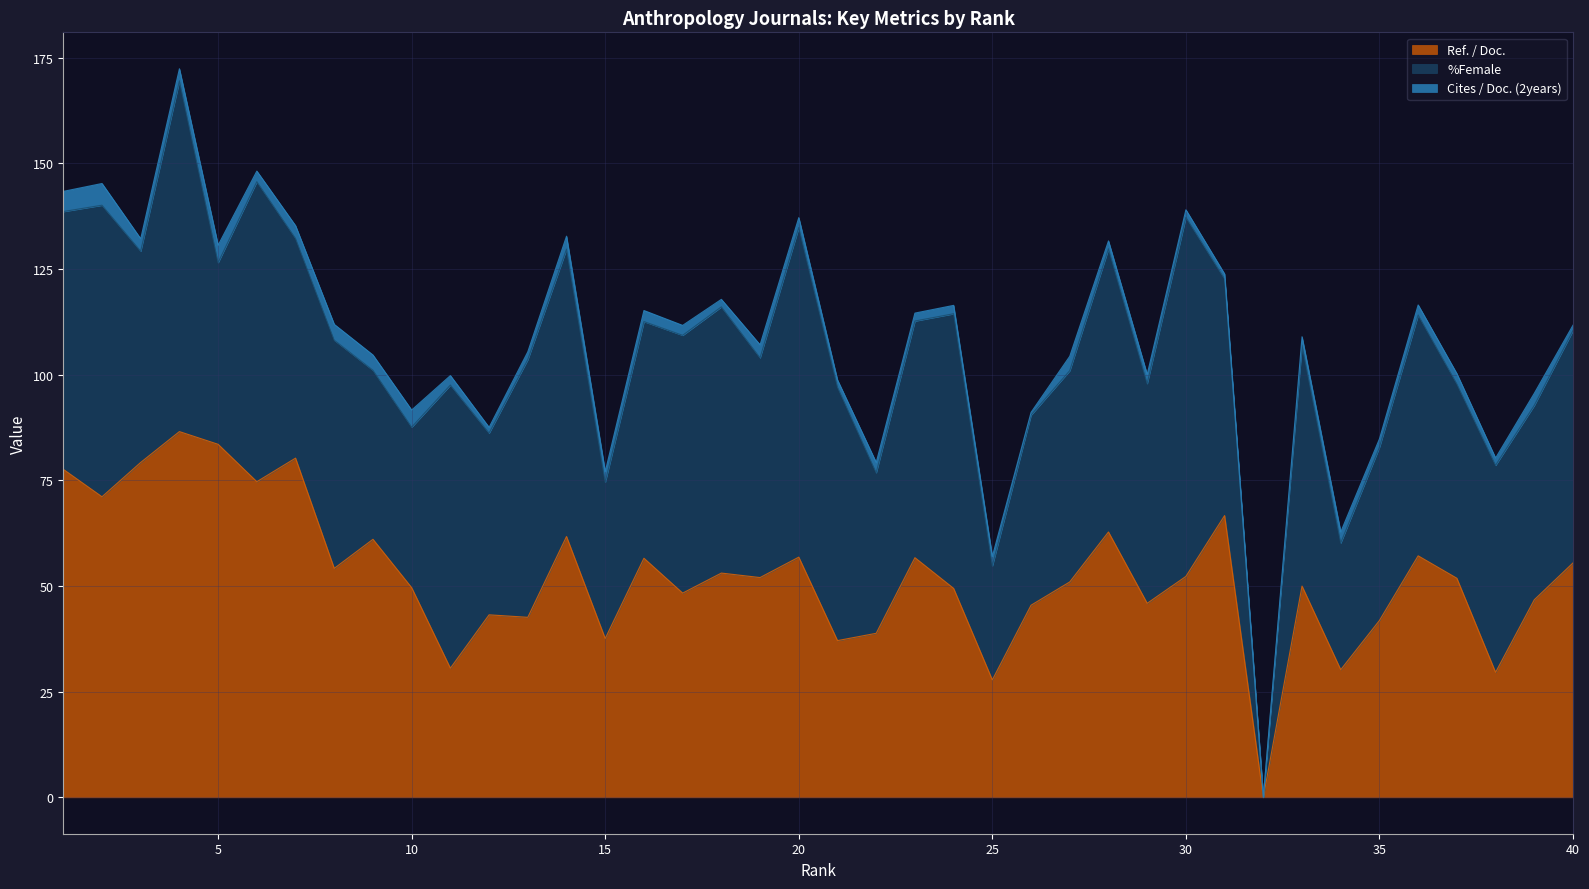

What is the difference between the Cites / Doc. (2years) values at 17 and 38?

0.6